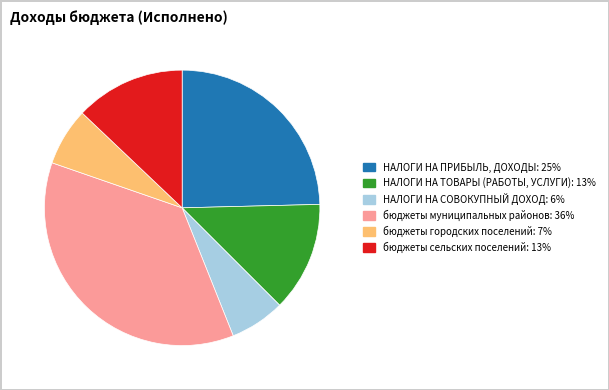

Count the number of slices in the pie.

6